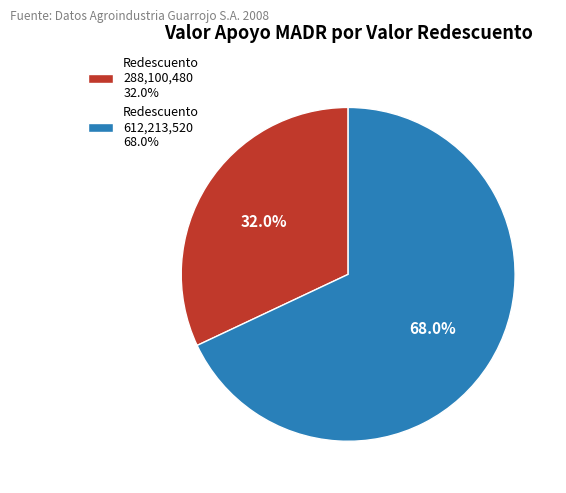

What is the ratio of the value at Redescuento 612,213,520 68.0% to the value at Redescuento 288,100,480 32.0%?

2.1